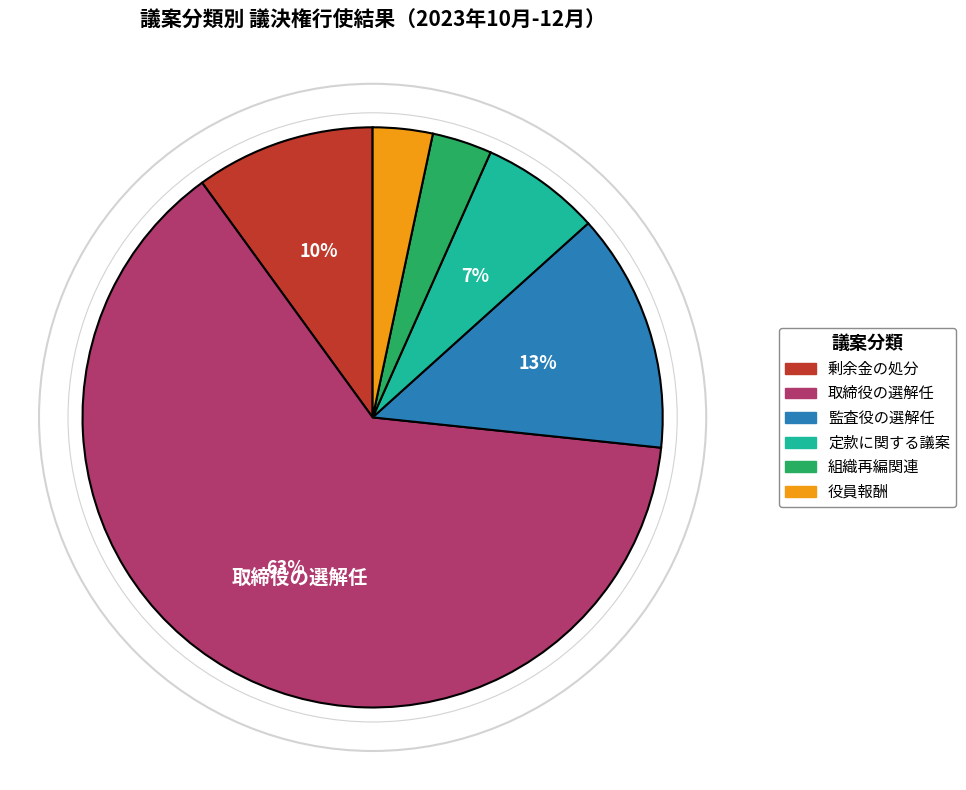

Which category accounts for the majority?

取締役の選解任